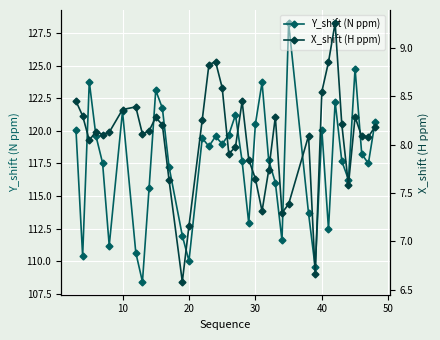

What is the minimum value for Y_shift (N ppm)?

108.4